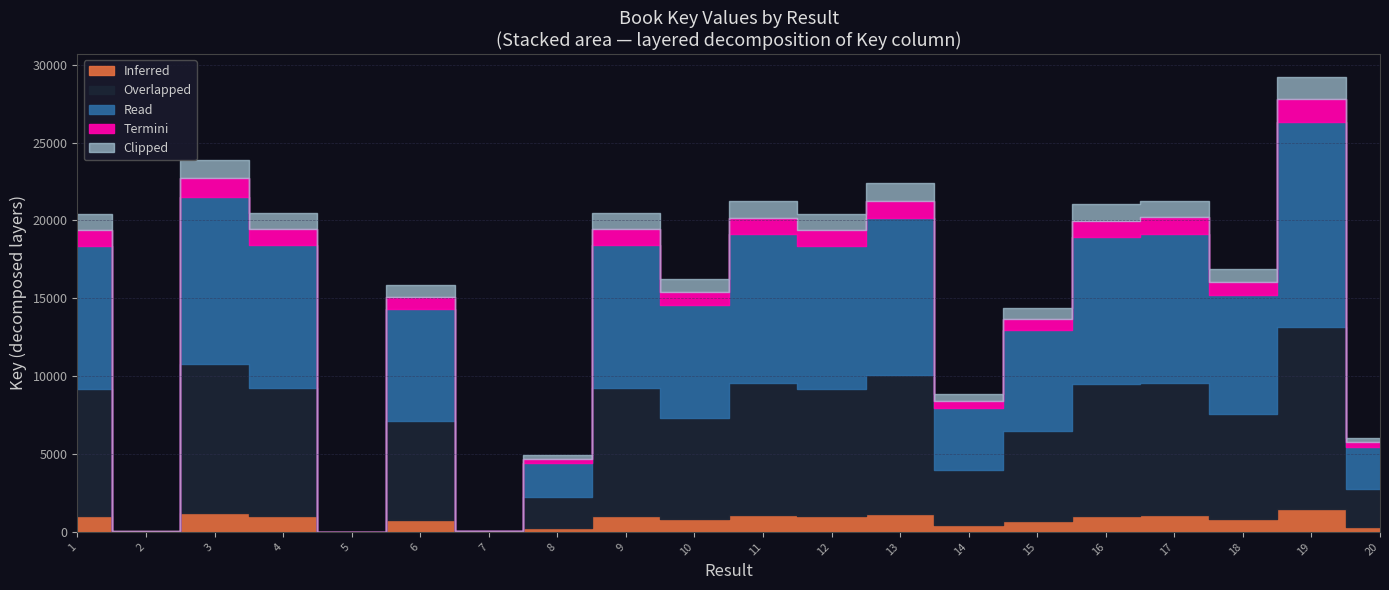

Which label corresponds to the largest value in the chart?

19